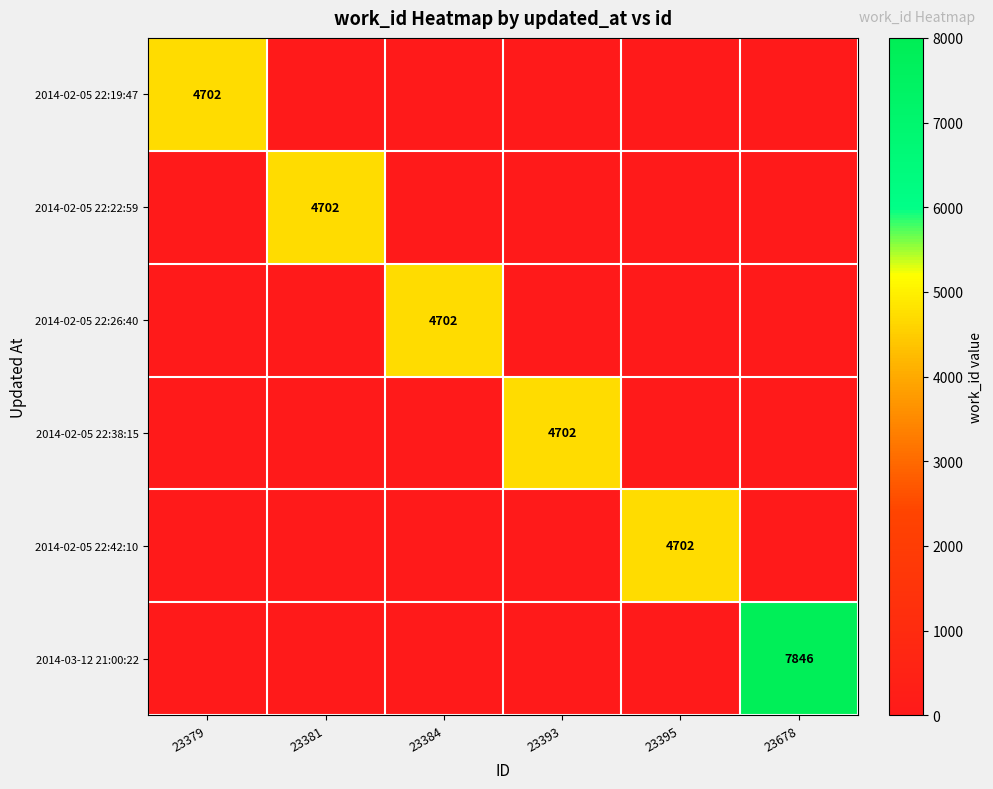

What is the difference between the highest and lowest values at 23393?

4702